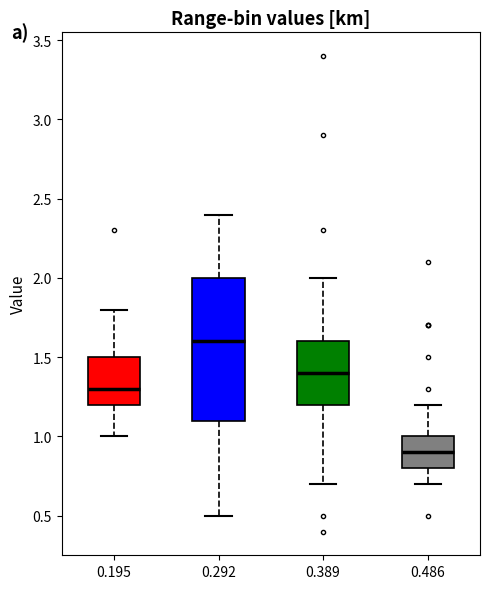

Where does the upper whisker of the box at x = 0.389 end on the y-axis? The values are not printed on the chart, so give them approximately, as read against the axis.

2.0